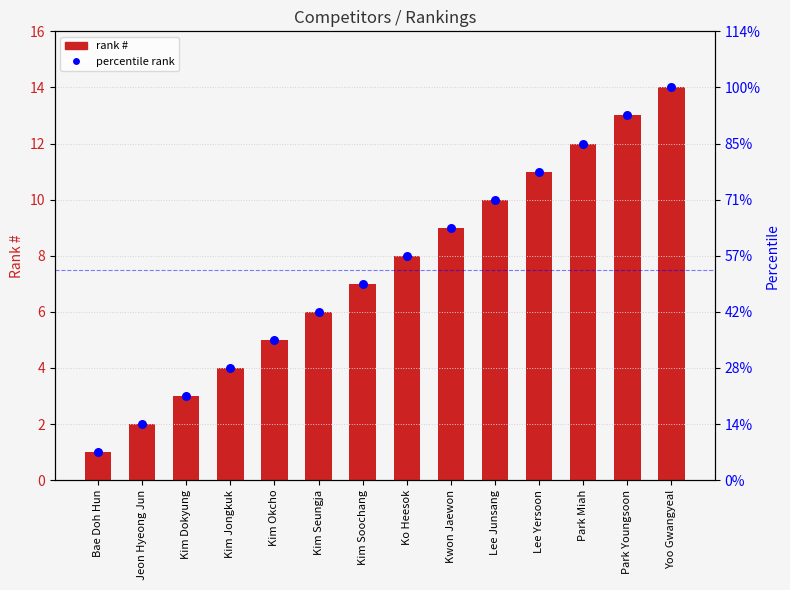

Which series has the largest total across all categories?

#